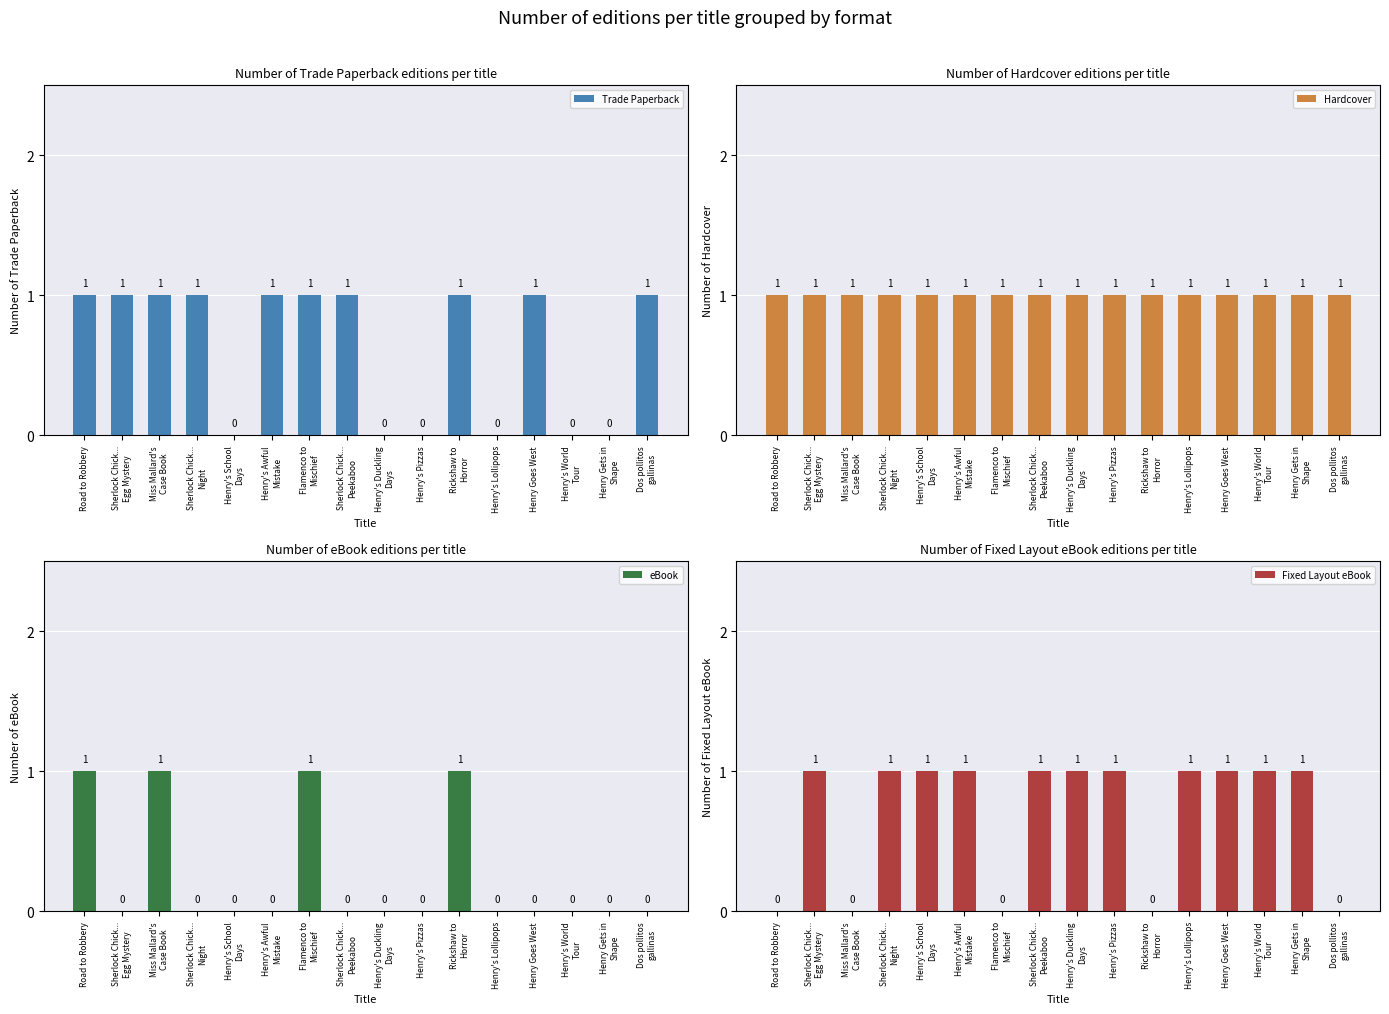

What is the label of the 2nd bar from the right?

Henry Gets in
Shape